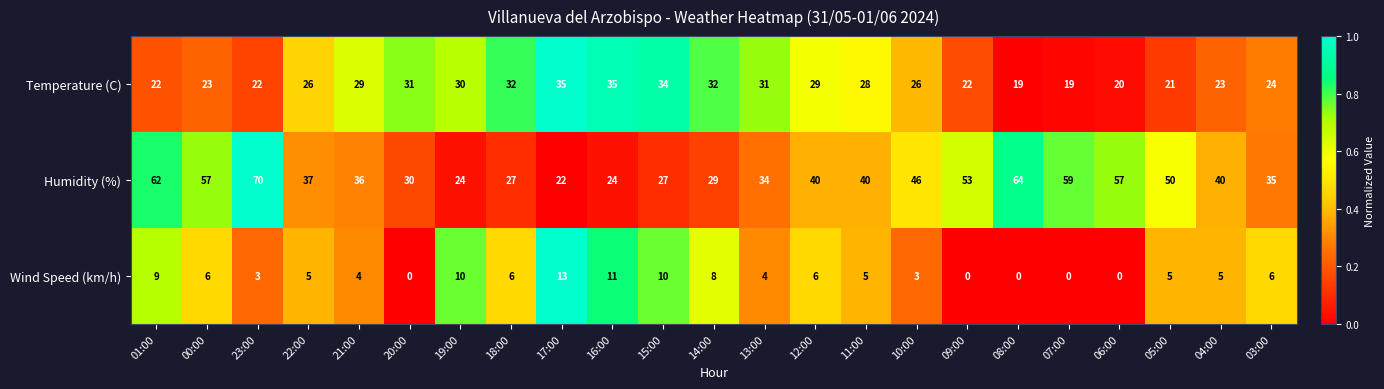

At which category is the sum across all series the highest?

23:00